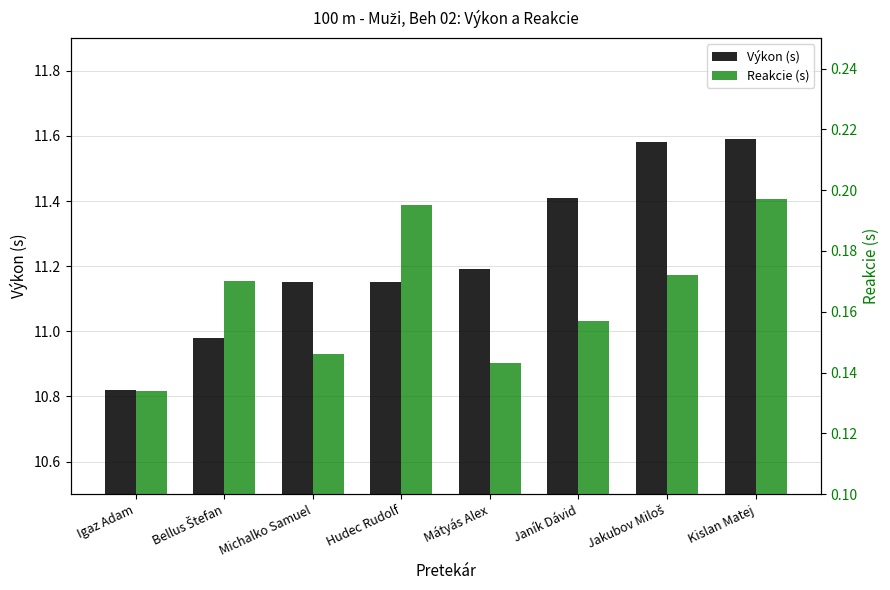

Reading right to left, transcribe all the data shown in this chart.

Výkon (s): Kislan Matej=11.6	Jakubov Miloš=11.6	Janík Dávid=11.4	Mátyás Alex=11.2	Hudec Rudolf=11.2	Michalko Samuel=11.2	Bellus Štefan=11.0	Igaz Adam=10.8
Reakcie (s): Kislan Matej=0.2	Jakubov Miloš=0.2	Janík Dávid=0.2	Mátyás Alex=0.1	Hudec Rudolf=0.2	Michalko Samuel=0.1	Bellus Štefan=0.2	Igaz Adam=0.1